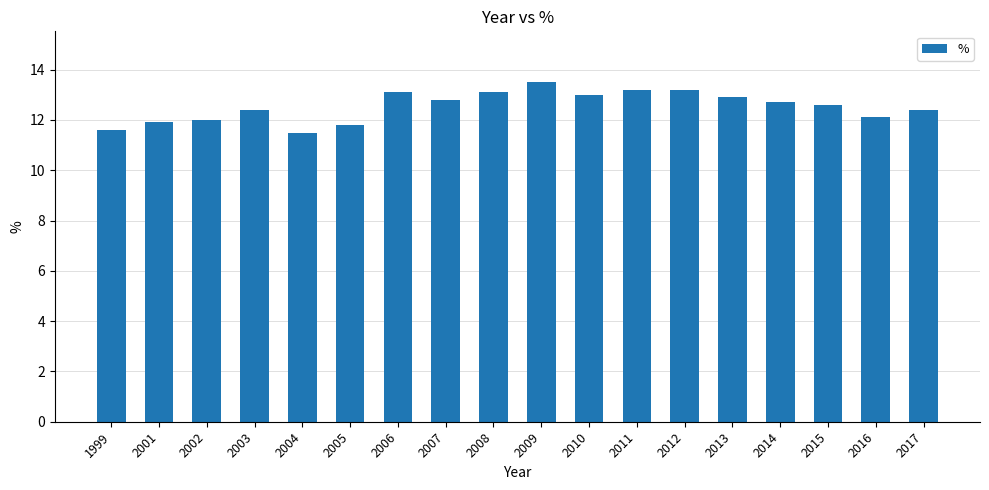

Reading left to right, transcribe all the data shown in this chart.

1999=11.6	2001=11.9	2002=12.0	2003=12.4	2004=11.5	2005=11.8	2006=13.1	2007=12.8	2008=13.1	2009=13.5	2010=13.0	2011=13.2	2012=13.2	2013=12.9	2014=12.7	2015=12.6	2016=12.1	2017=12.4